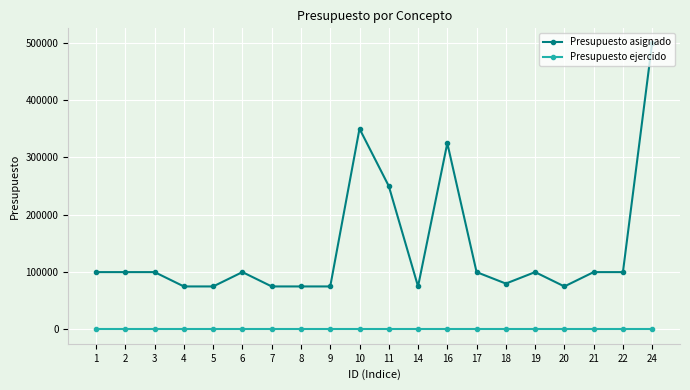

True or false: Presupuesto ejercido and Presupuesto asignado intersect in this chart.

False